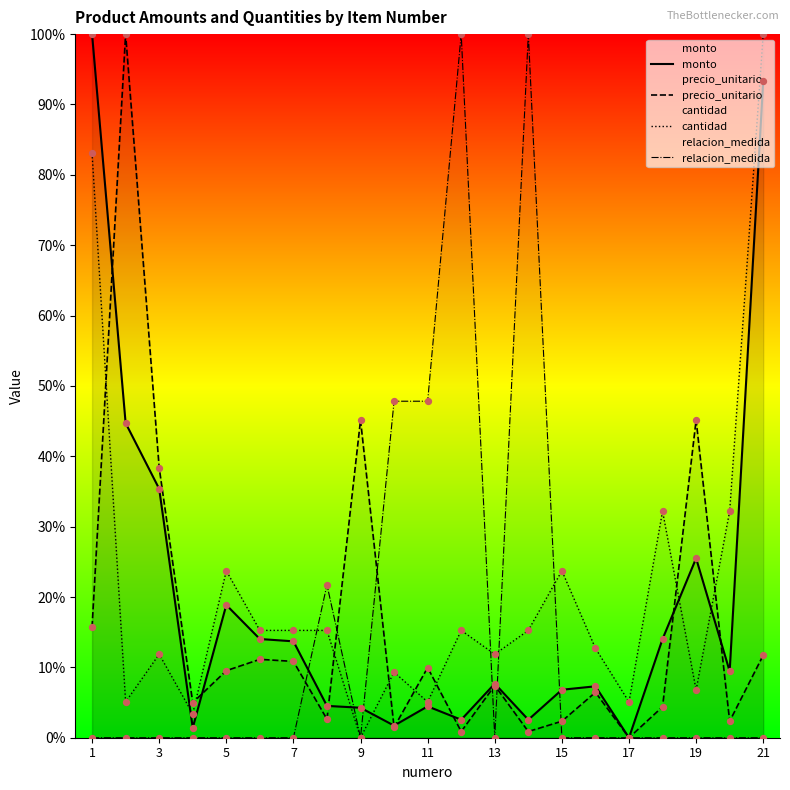

Is the value of monto at 20 greater than the value of relacion_medida at 11?

Yes